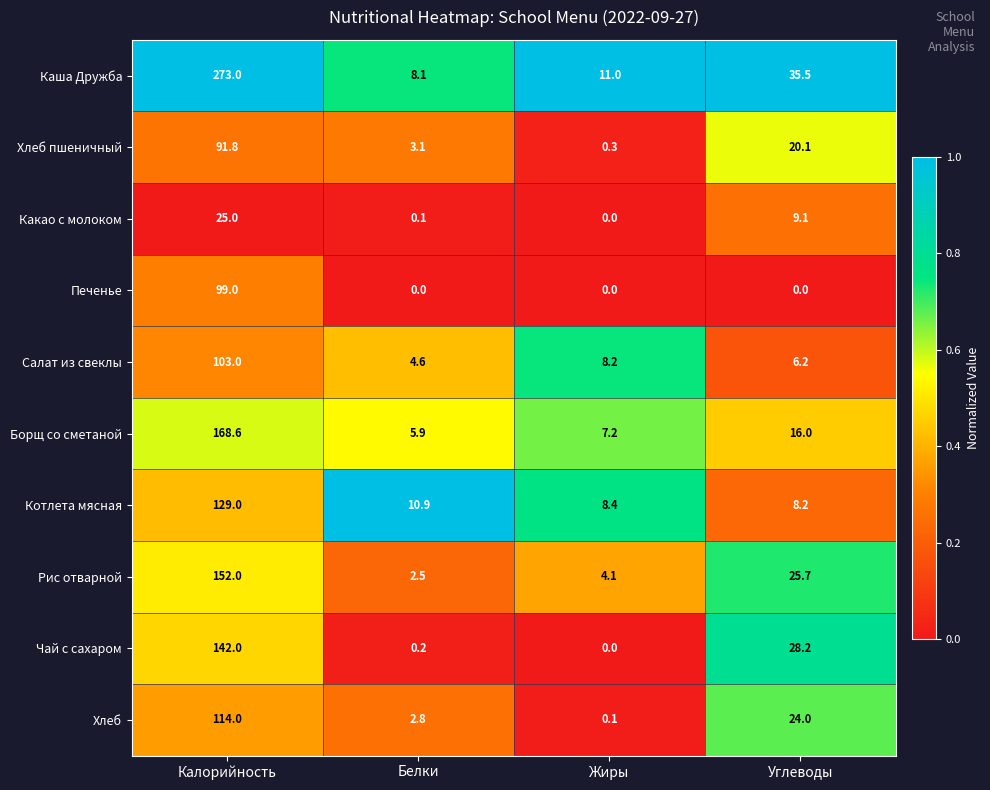

Which series has the largest total across all categories?

Каша Дружба